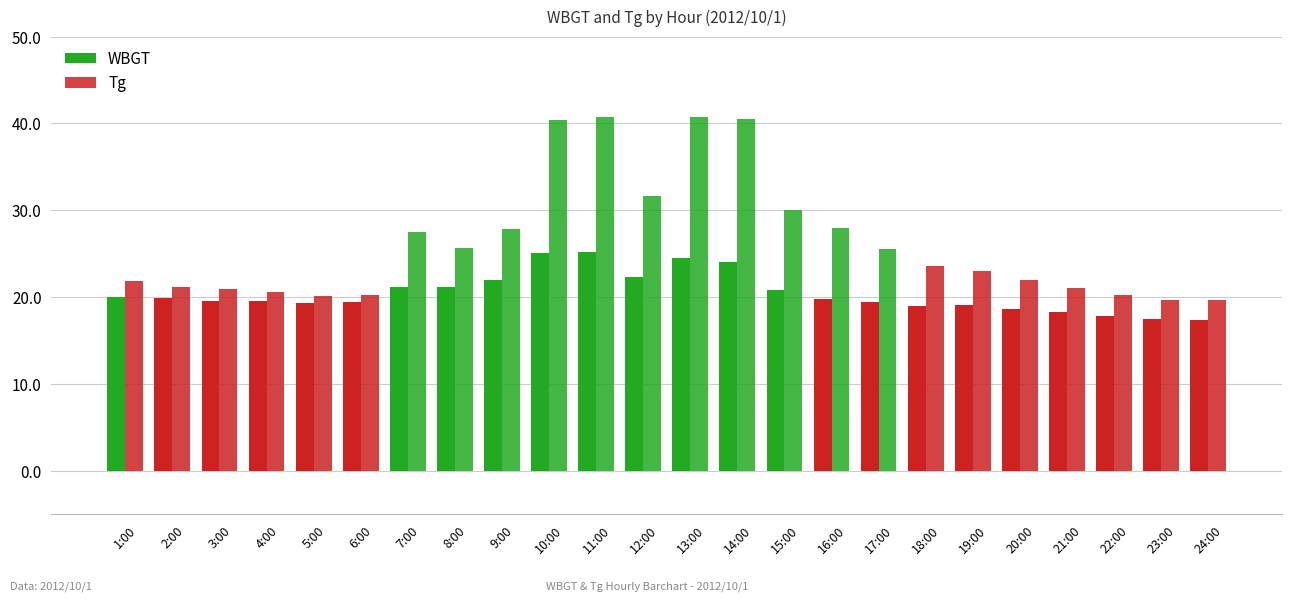

Rank the series at 23:00 from lowest to highest value.

WBGT, Tg